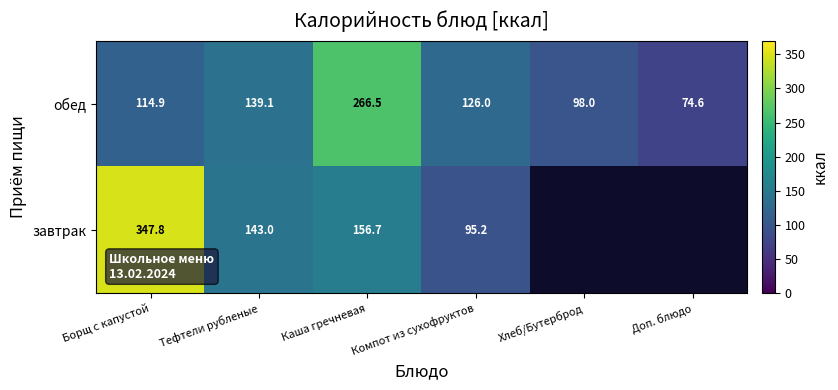

At which label does обед first exceed 126?

Тефтели рубленые